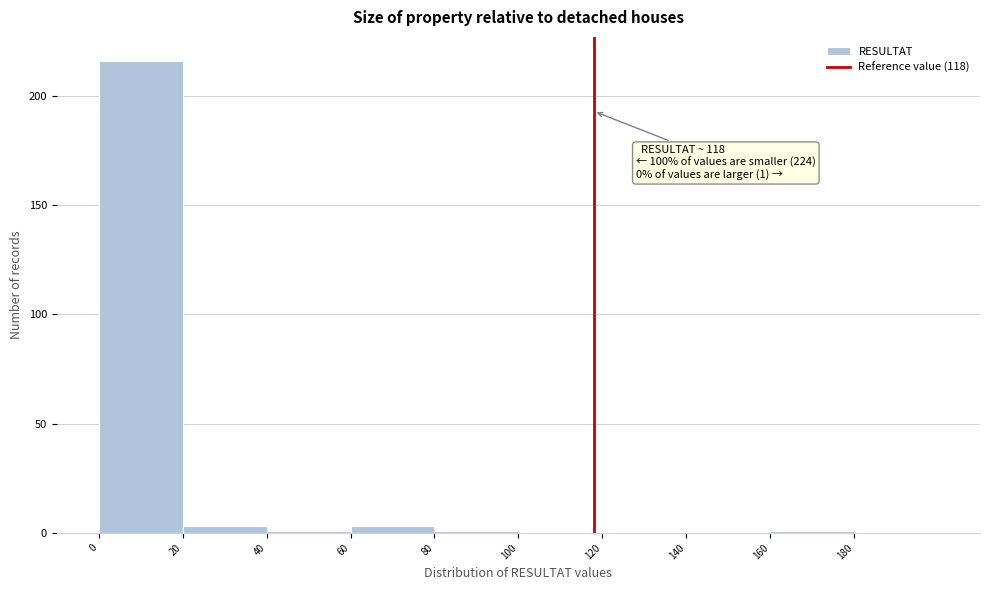

Which range on the x-axis has the tallest bar?

0 to 20